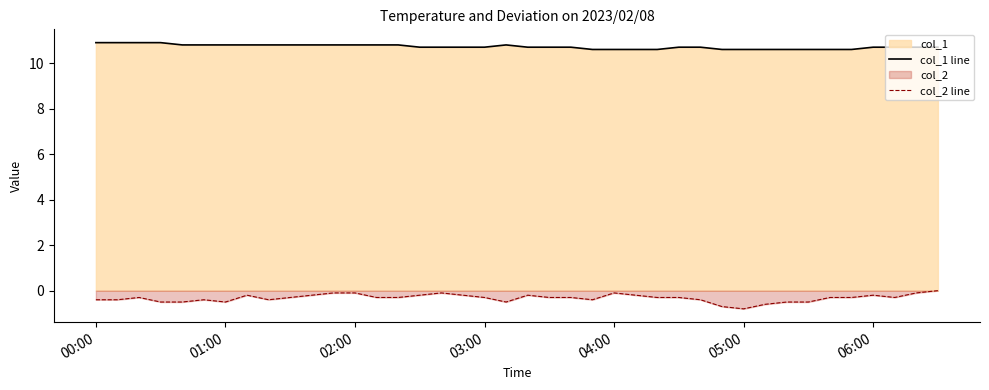

How many lines are shown in the chart?

2